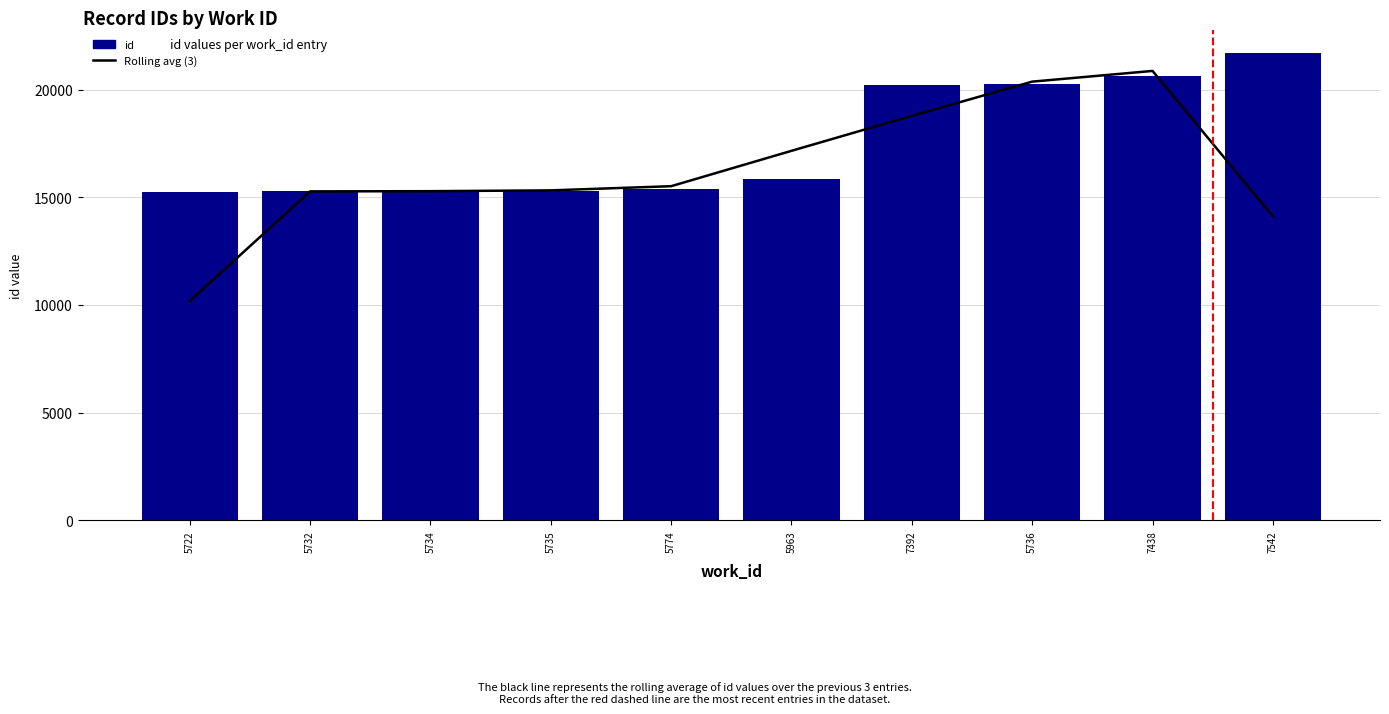

At which label does id first exceed 15863?

7392